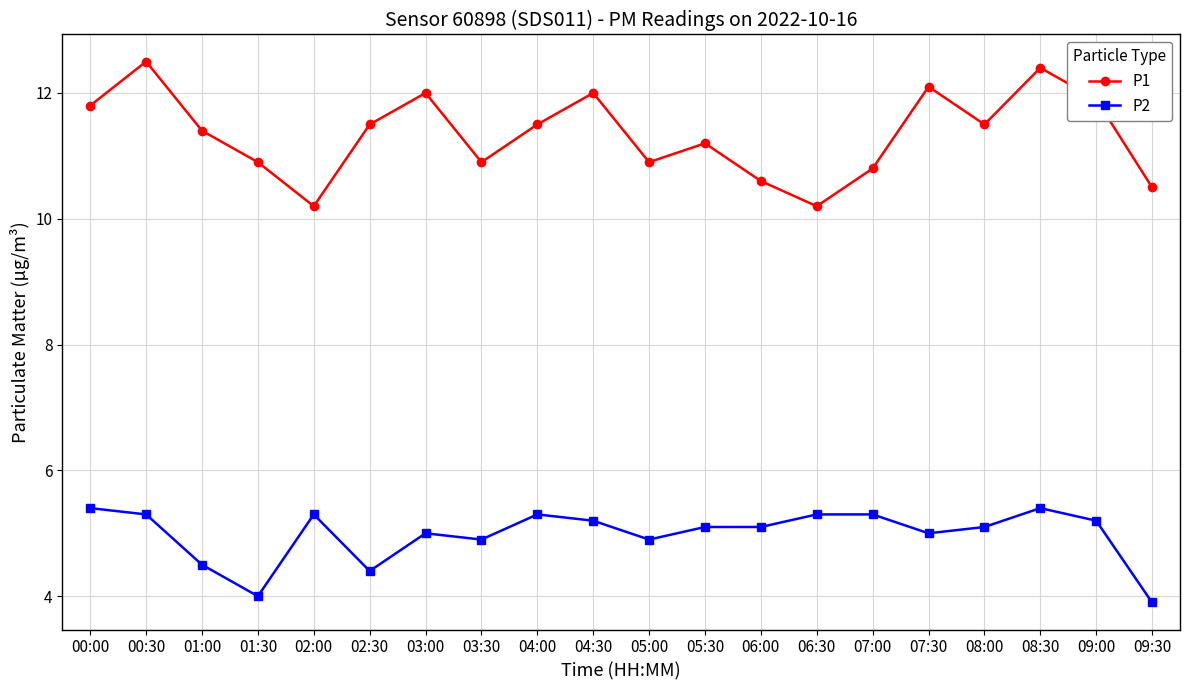

What is the minimum value shown in the chart?

3.9